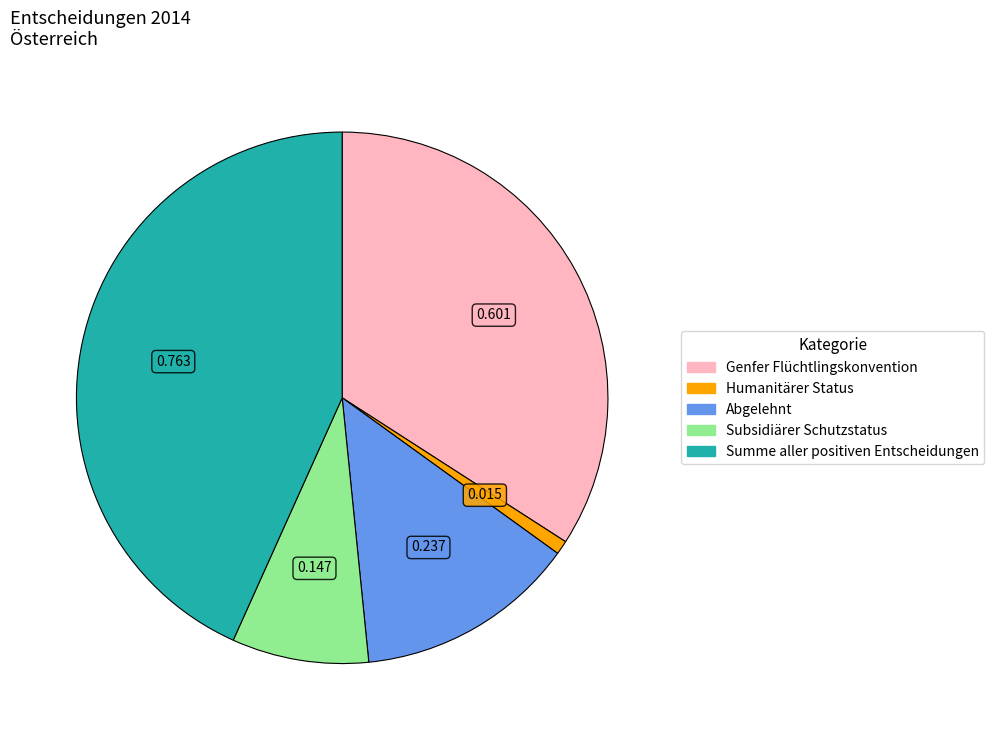

Is there any slice that represents more than half of the pie?

No